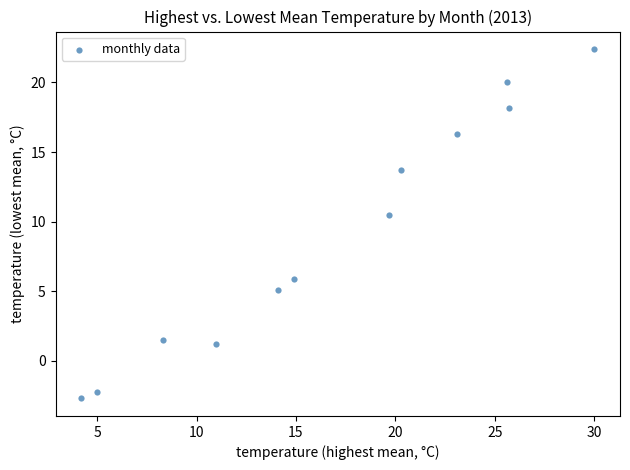

What Y value in the scatter plot is closest to 9?

10.5